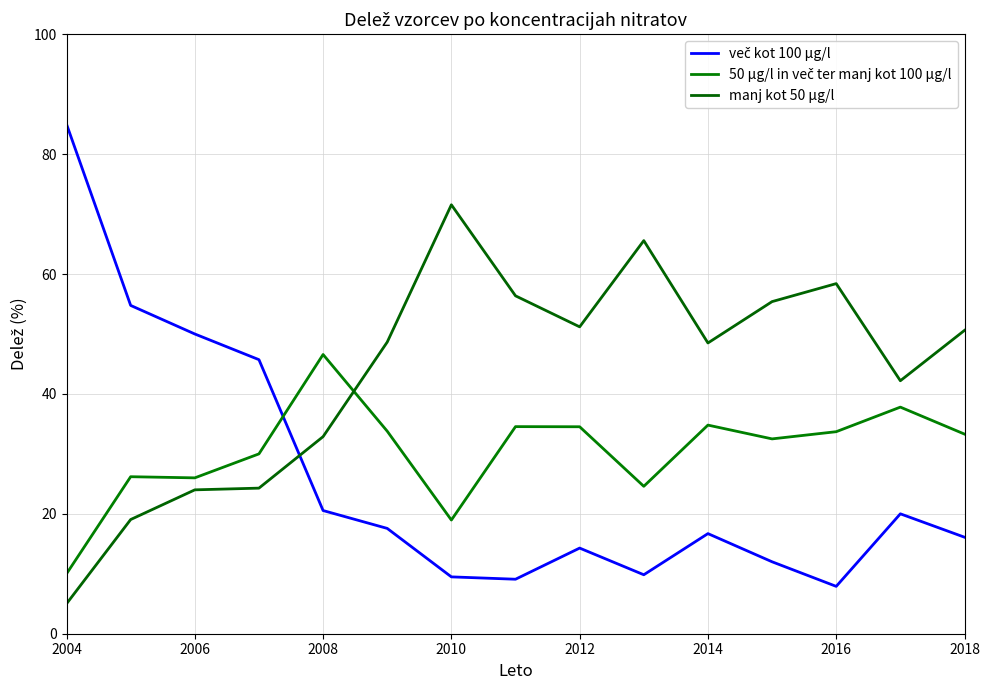

Which series has the largest total across all categories?

manj kot 50 µg/l